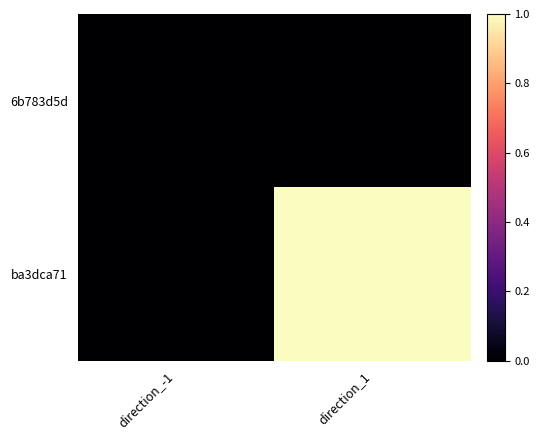

Rank the series by their average value, from highest to lowest.

ba3dca71, 6b783d5d